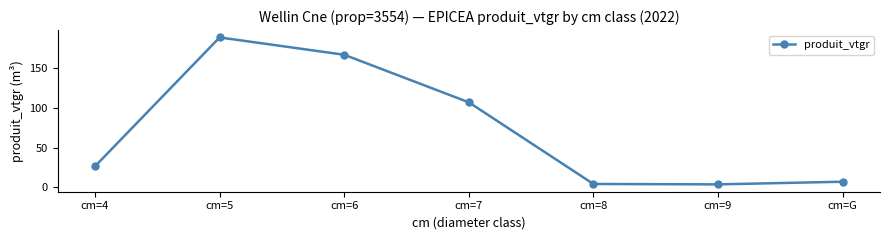

At which category does the chart reach its peak across all series?

cm=5